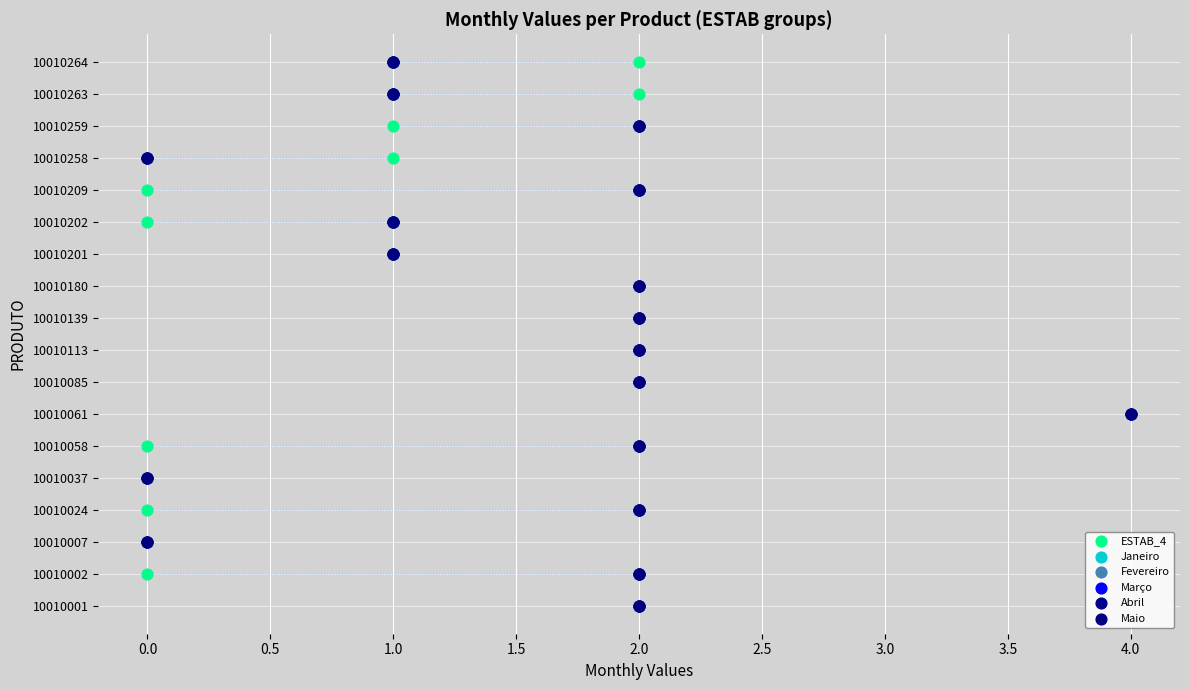

What are all the series names shown in the legend?

ESTAB_4, Janeiro, Fevereiro, Março, Abril, Maio